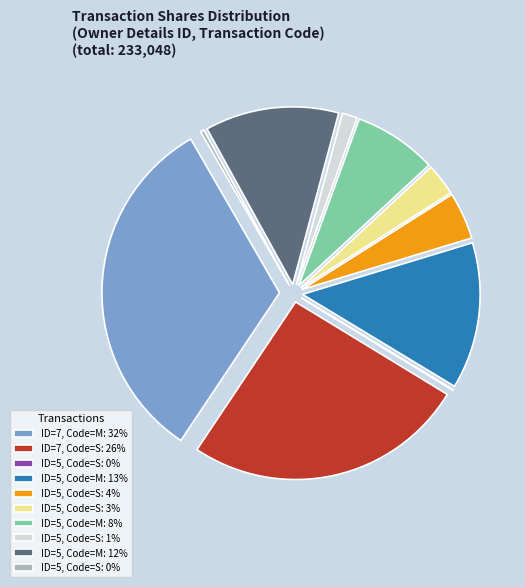

Is there any slice that represents more than half of the pie?

No